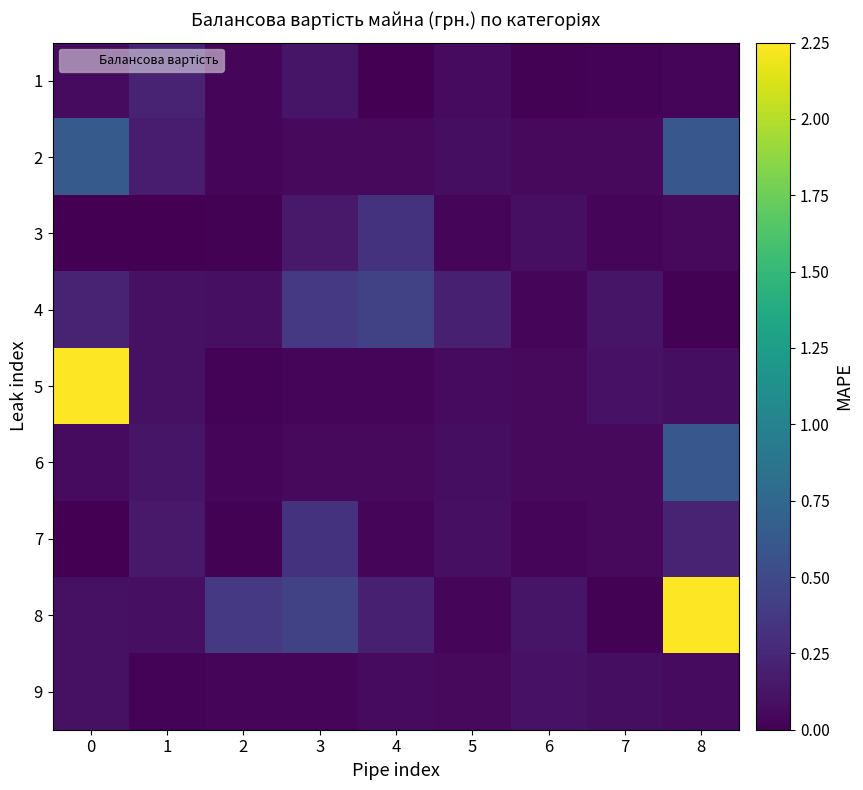

Reading left to right, extract all data points from this chart.

1: 0=0.1	1=0.2	2=0.0	3=0.1	4=0.0	5=0.1	6=0.0	7=0.0	8=0.0
2: 0=0.6	1=0.2	2=0.0	3=0.1	4=0.1	5=0.1	6=0.1	7=0.1	8=0.6
3: 0=0.0	1=0.0	2=0.0	3=0.2	4=0.3	5=0.0	6=0.1	7=0.0	8=0.1
4: 0=0.2	1=0.1	2=0.1	3=0.4	4=0.4	5=0.2	6=0.0	7=0.1	8=0.0
5: 0=2.2	1=0.1	2=0.0	3=0.0	4=0.0	5=0.1	6=0.1	7=0.1	8=0.1
6: 0=0.1	1=0.1	2=0.0	3=0.1	4=0.1	5=0.1	6=0.1	7=0.1	8=0.6
7: 0=0.0	1=0.2	2=0.0	3=0.3	4=0.0	5=0.1	6=0.0	7=0.1	8=0.2
8: 0=0.1	1=0.1	2=0.4	3=0.4	4=0.2	5=0.0	6=0.1	7=0.0	8=2.2
9: 0=0.1	1=0.0	2=0.0	3=0.0	4=0.1	5=0.1	6=0.1	7=0.1	8=0.1